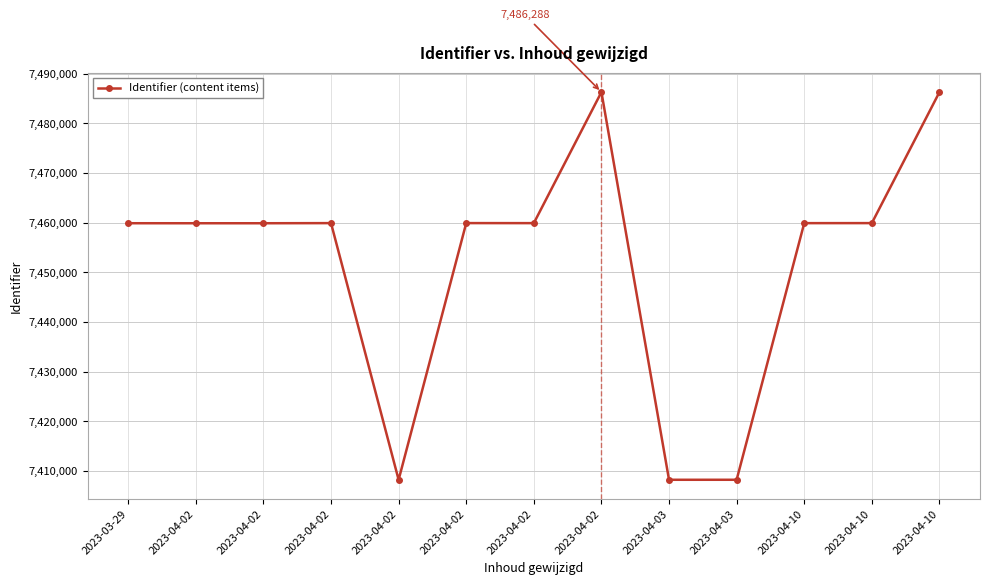

List the labels in order of value, smallest first.

2023-04-02, 2023-04-03, 2023-04-03, 2023-04-02, 2023-04-02, 2023-03-29, 2023-04-10, 2023-04-02, 2023-04-02, 2023-04-10, 2023-04-02, 2023-04-10, 2023-04-02